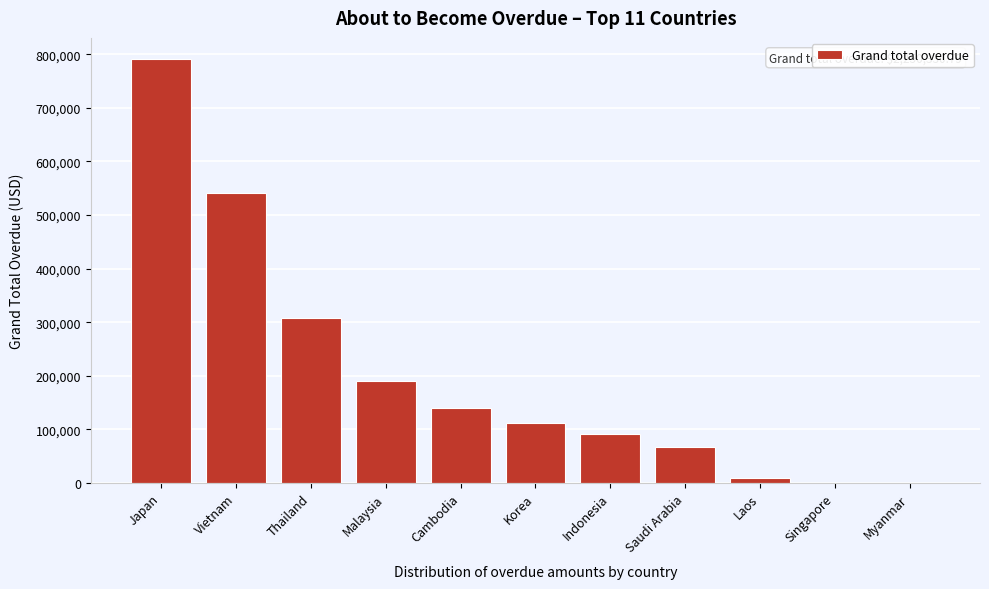

The chart shows a value of 914597.4 at Vietnam. True or false?

False